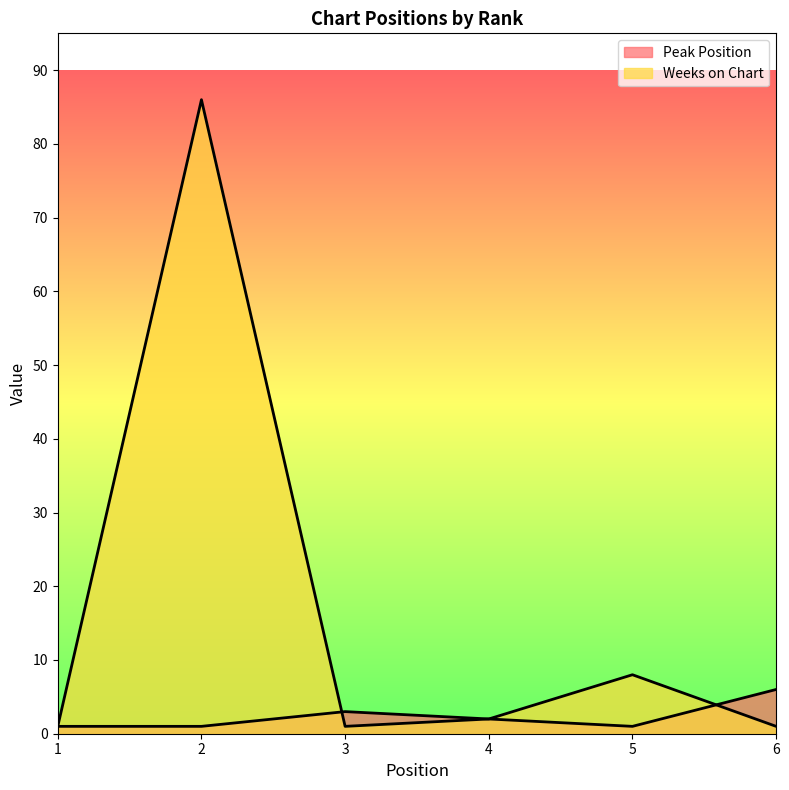

Rank the series at 2 from highest to lowest value.

Weeks on Chart, Peak Position